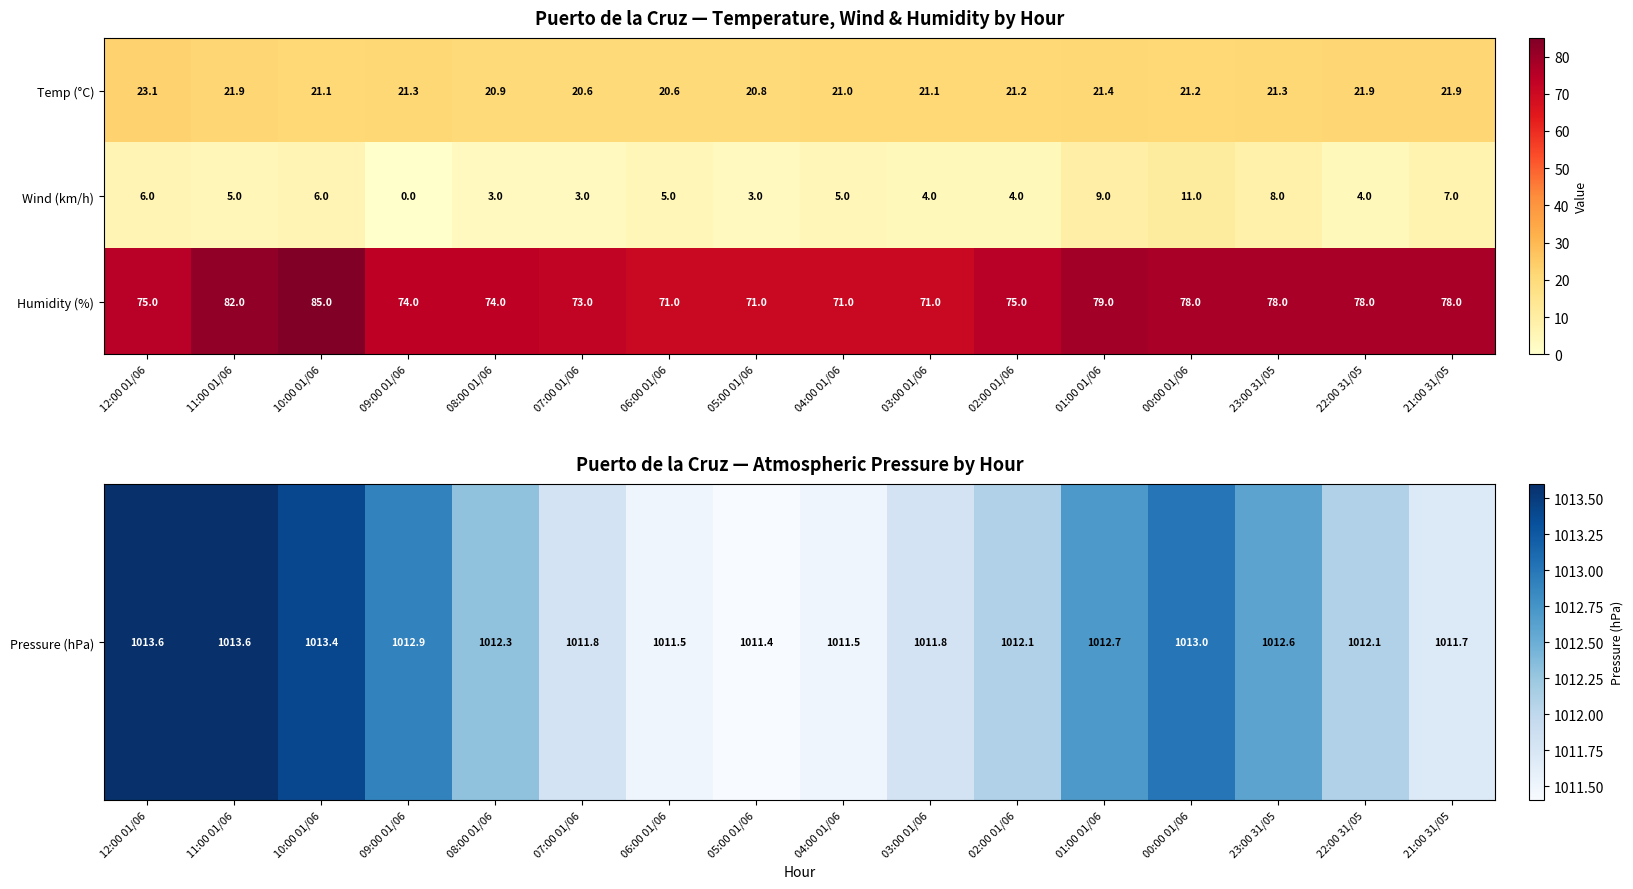

What value does the Wind (km/h) series have at 10:00 01/06?

6.0